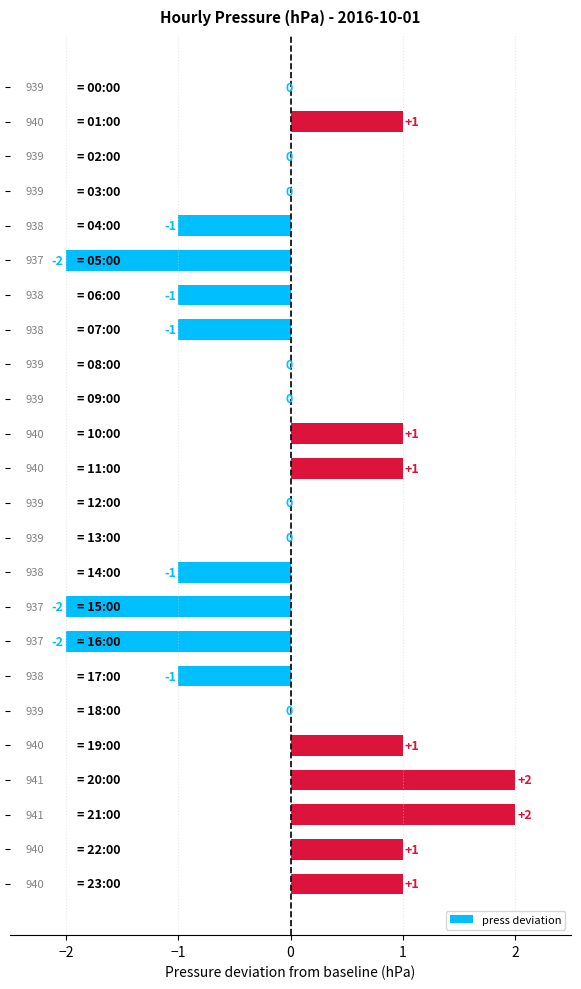

What is the maximum value shown in the chart?

2